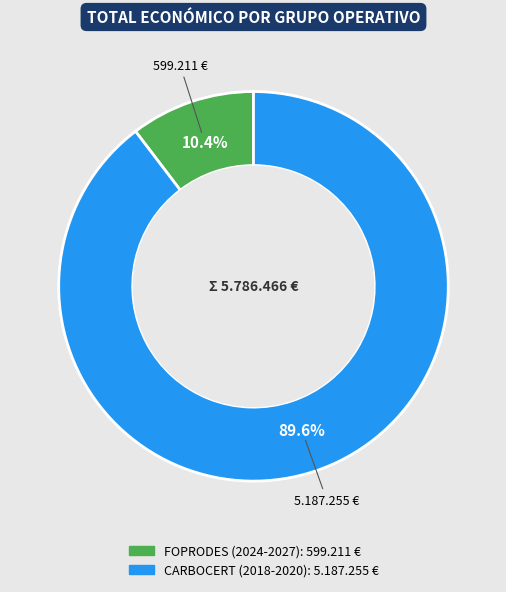

What percentage is NOT represented by FOPRODES (2024-2027)?

89.6%